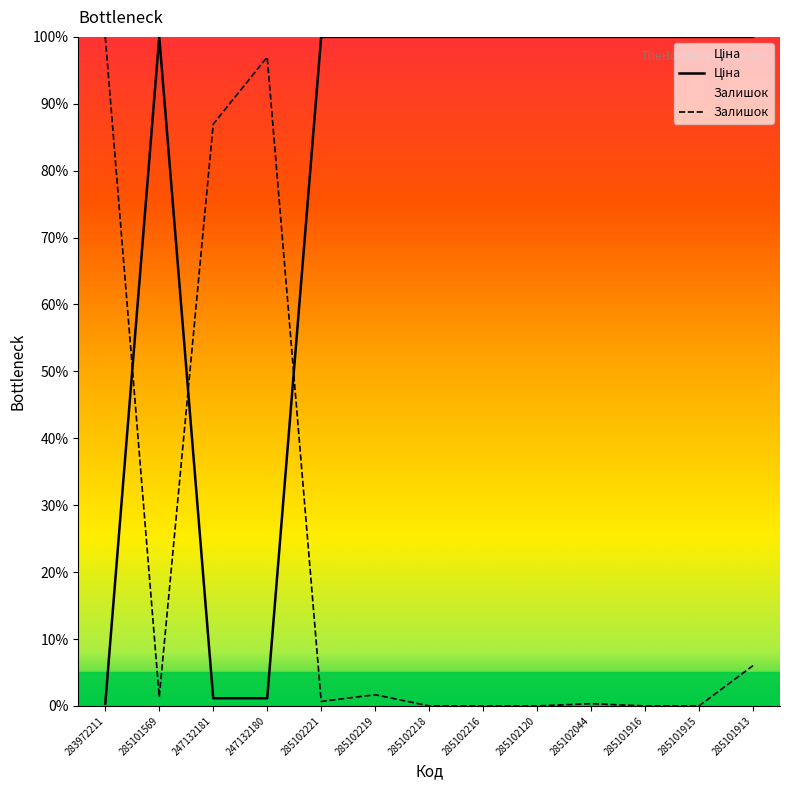

List the labels in order of Залишок value, largest first.

283972211, 247132180, 247132181, 285101913, 285102219, 285101569, 285102221, 285102044, 285102218, 285102216, 285102120, 285101916, 285101915